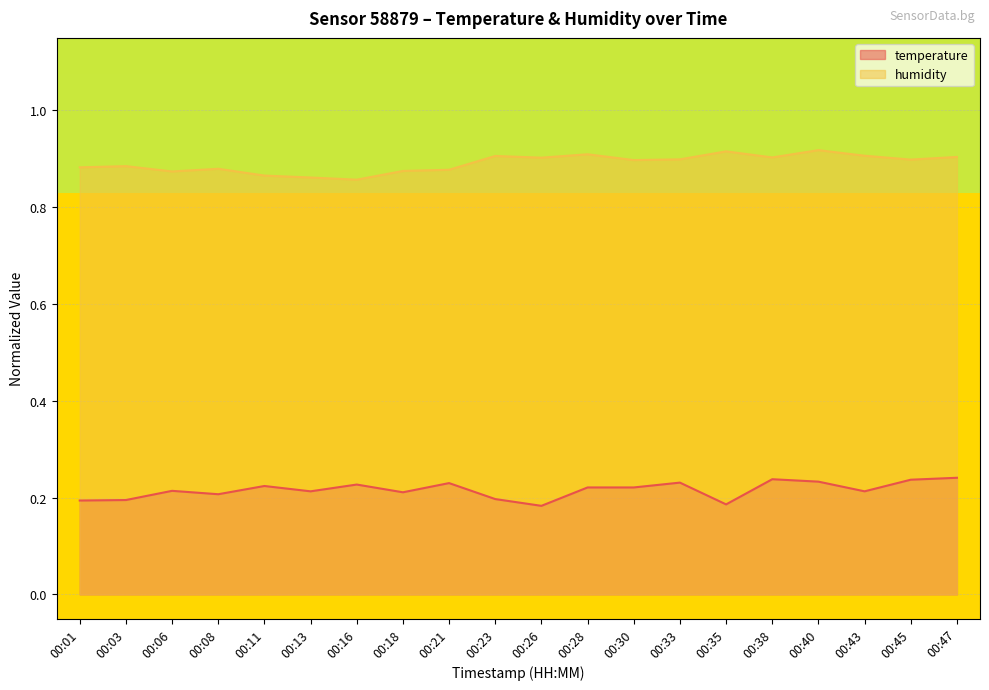

What are all the series names shown in the legend?

temperature, humidity